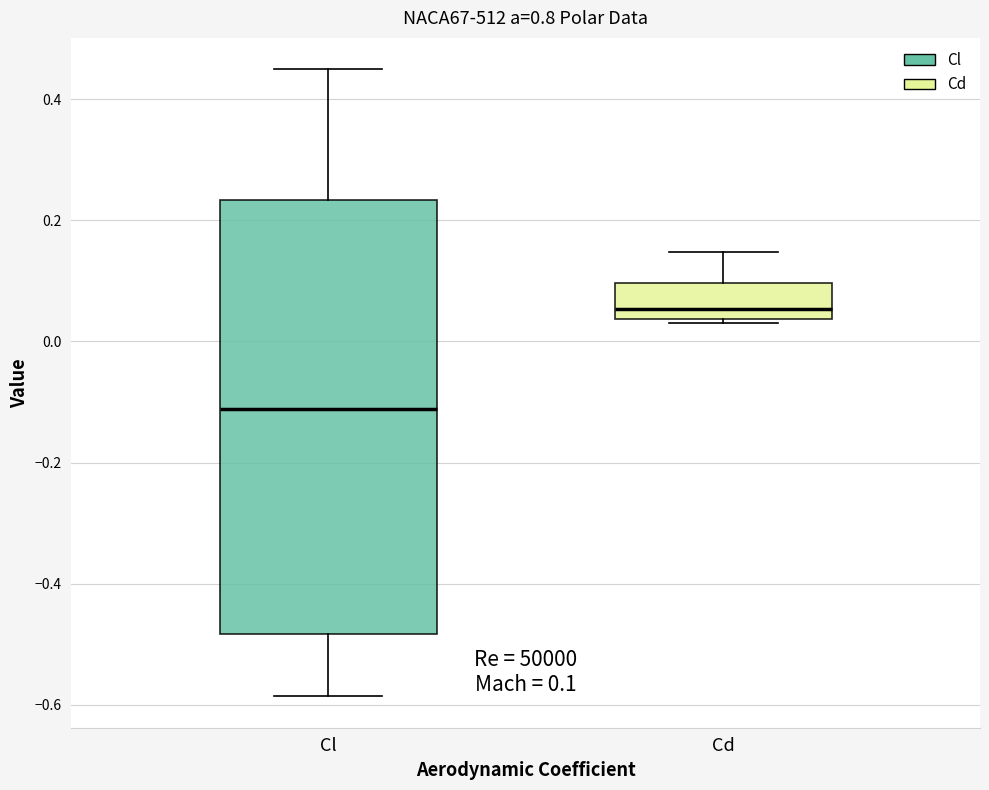

Which box's median line is the lowest?

Cl